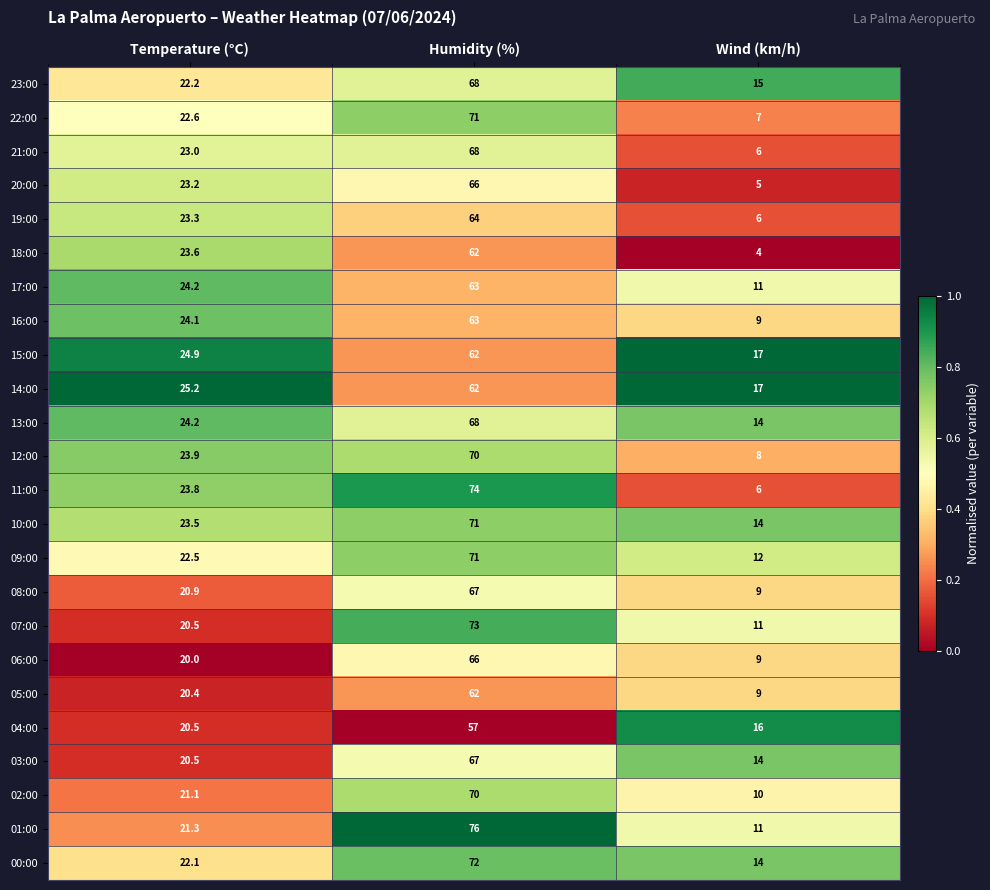

Is it true that 19:00 equals 64.0 at Humidity (%)?

True